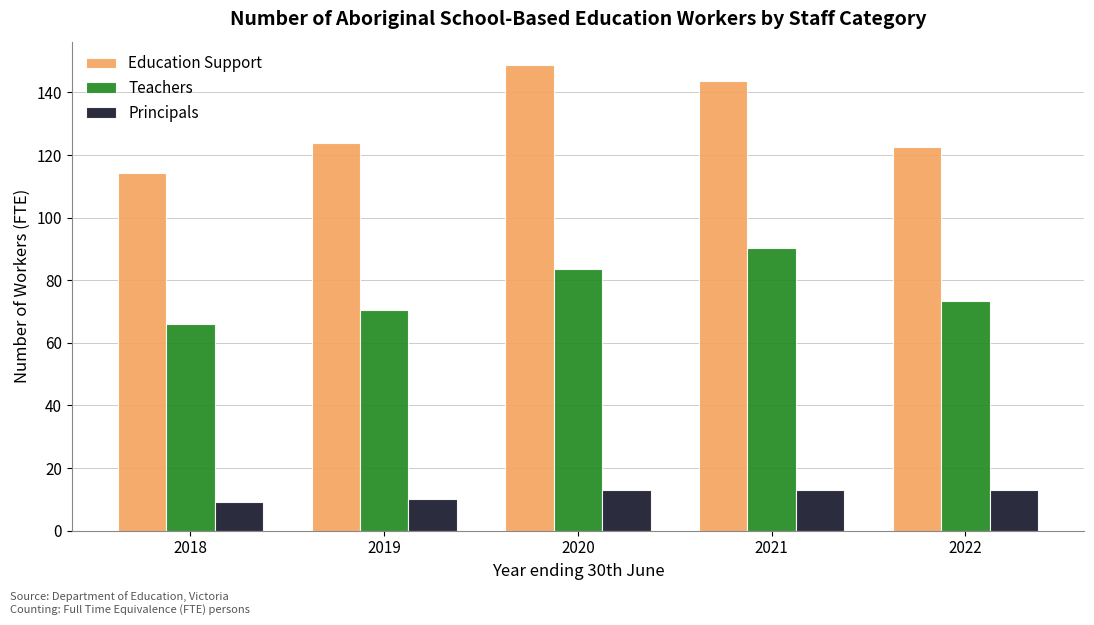

What is the value of the Education Support bar at the 4th from the left?

143.6